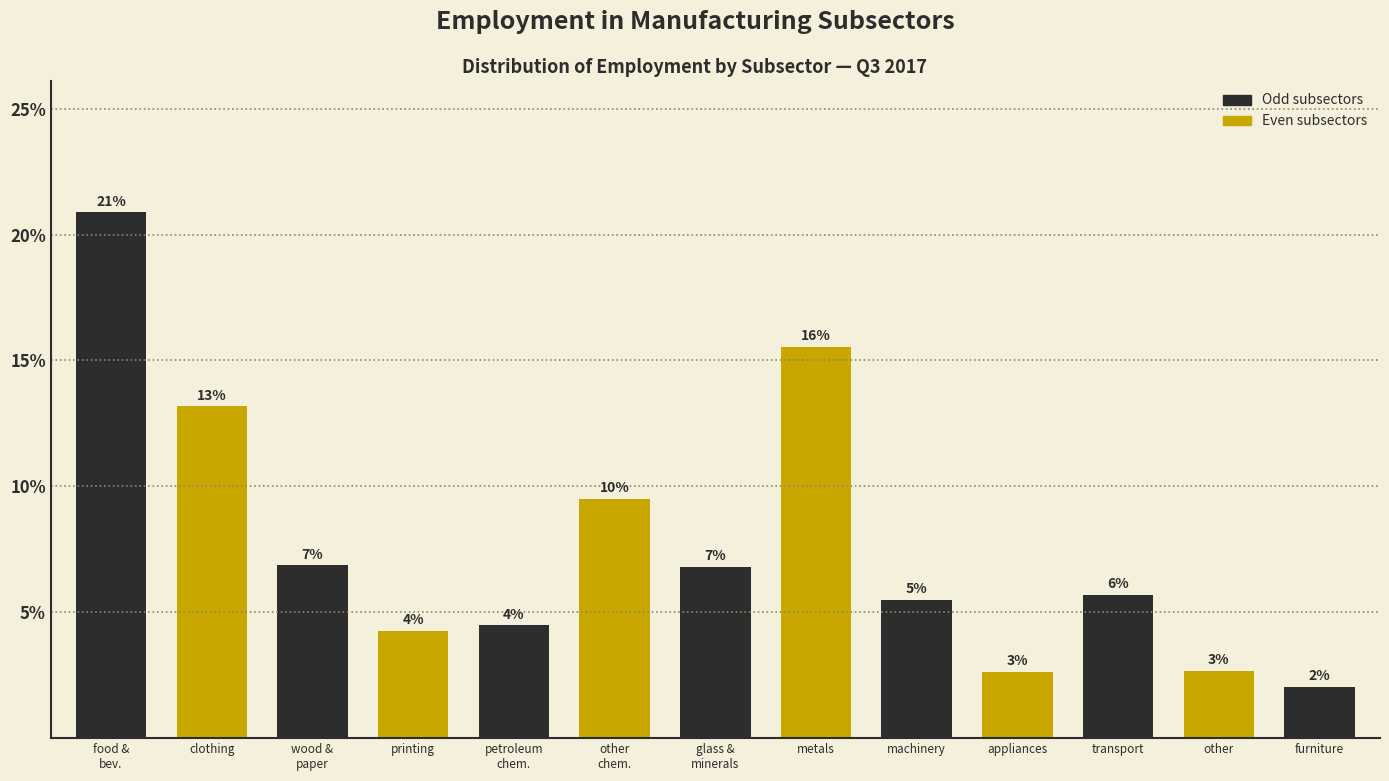

How many bars are there in total?

13